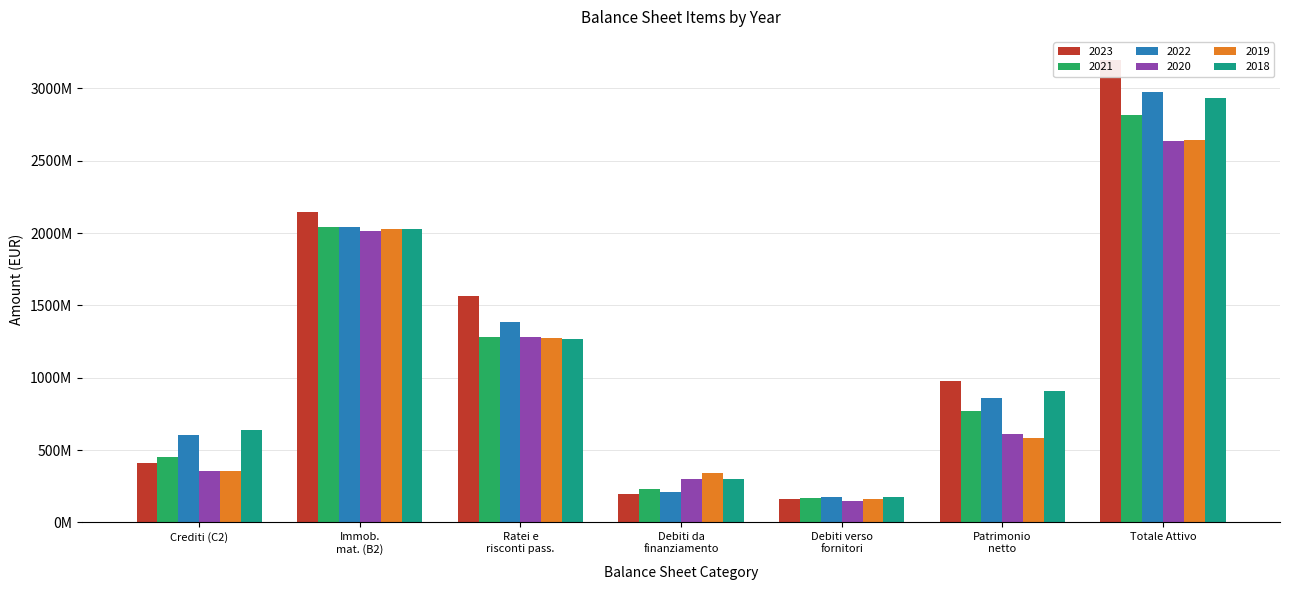

Reading left to right, transcribe all the data shown in this chart.

2023: 408337166.1	2145134907.6	1561782156.4	194040631.0	164460678.3	974398300.9	3195180446.0
2021: 449281782.7	2042624987.9	1283770821.0	231488241.1	169323127.8	767429503.1	2812504026.3
2022: 602423547.8	2041653990.7	1386311181.4	212364706.7	174854762.1	859342522.2	2975923628.6
2020: 353974696.7	2013566382.6	1284353213.9	298832788.0	150710313.1	608473543.3	2634901177.3
2019: 355606099.3	2024980433.3	1276815825.2	344943512.4	163652580.4	584333099.8	2639161347.5
2018: 640421315.8	2028559776.7	1266532275.5	301050386.7	174372489.5	905876342.6	2931398219.6